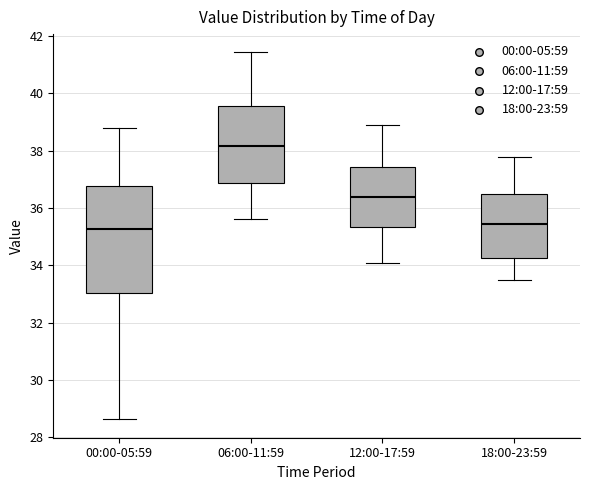

Reading left to right, transcribe this box plot: for each box, give where its median line is, the range the box spans, and where its two whiskers end, as read against the y-axis. The values are not printed on the chart, so give them approximately, as read against the axis.

00:00-05:59: median 35.2, box 33.0 to 36.8, whiskers 28.6 to 38.8
06:00-11:59: median 38.2, box 36.8 to 39.6, whiskers 35.6 to 41.4
12:00-17:59: median 36.4, box 35.4 to 37.4, whiskers 34.2 to 39.0
18:00-23:59: median 35.4, box 34.2 to 36.6, whiskers 33.6 to 37.8